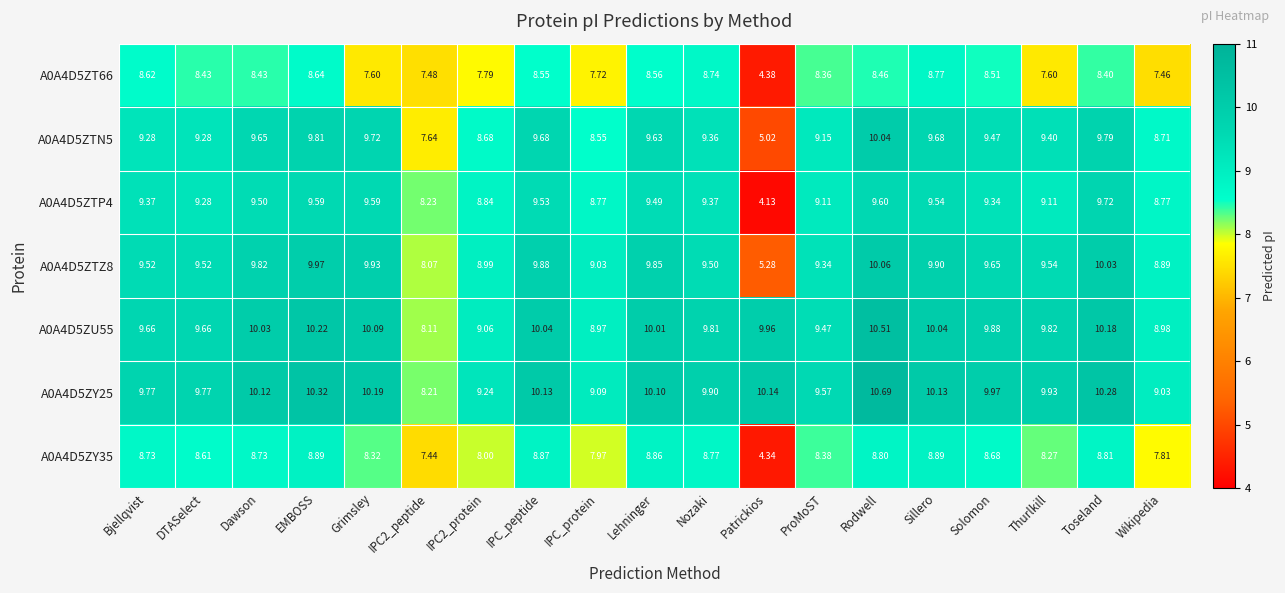

Which series has the widest spread of values?

A0A4D5ZTP4